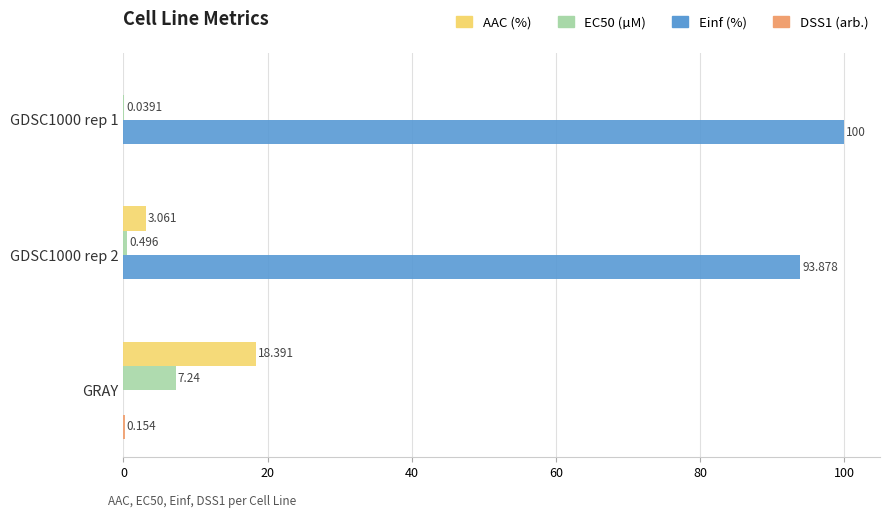

Is the value of AAC (%) at GRAY greater than the value of EC50 (µM) at GDSC1000 rep 2?

Yes